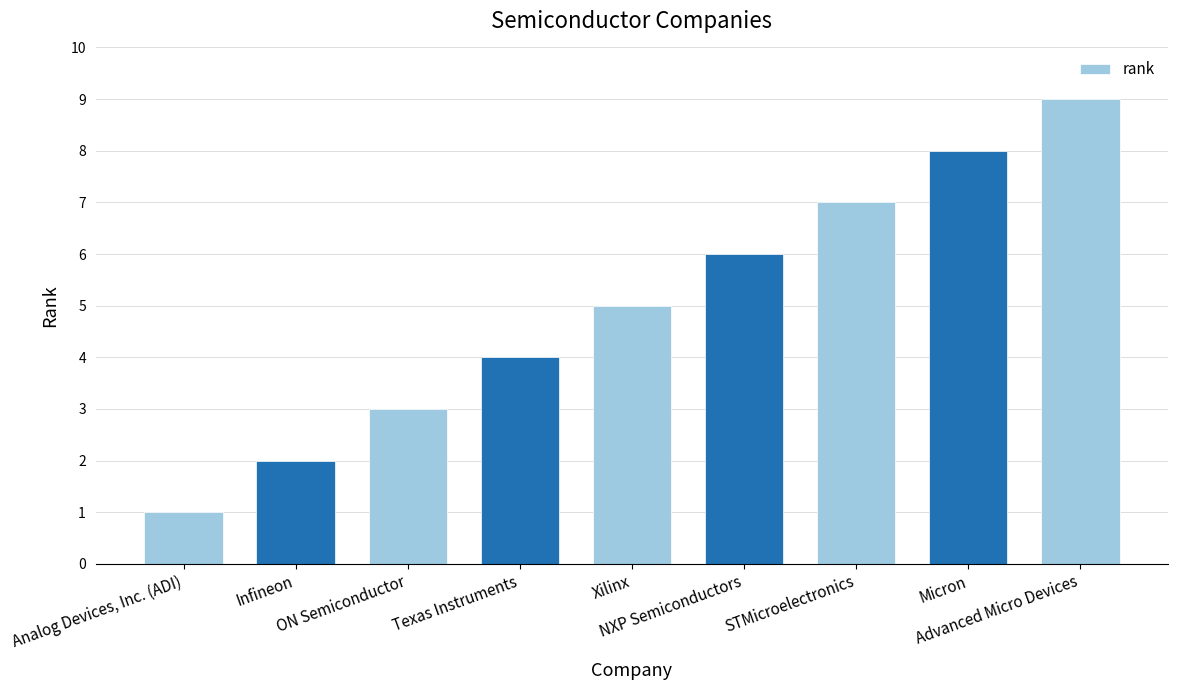

What position from the left is Infineon?

2